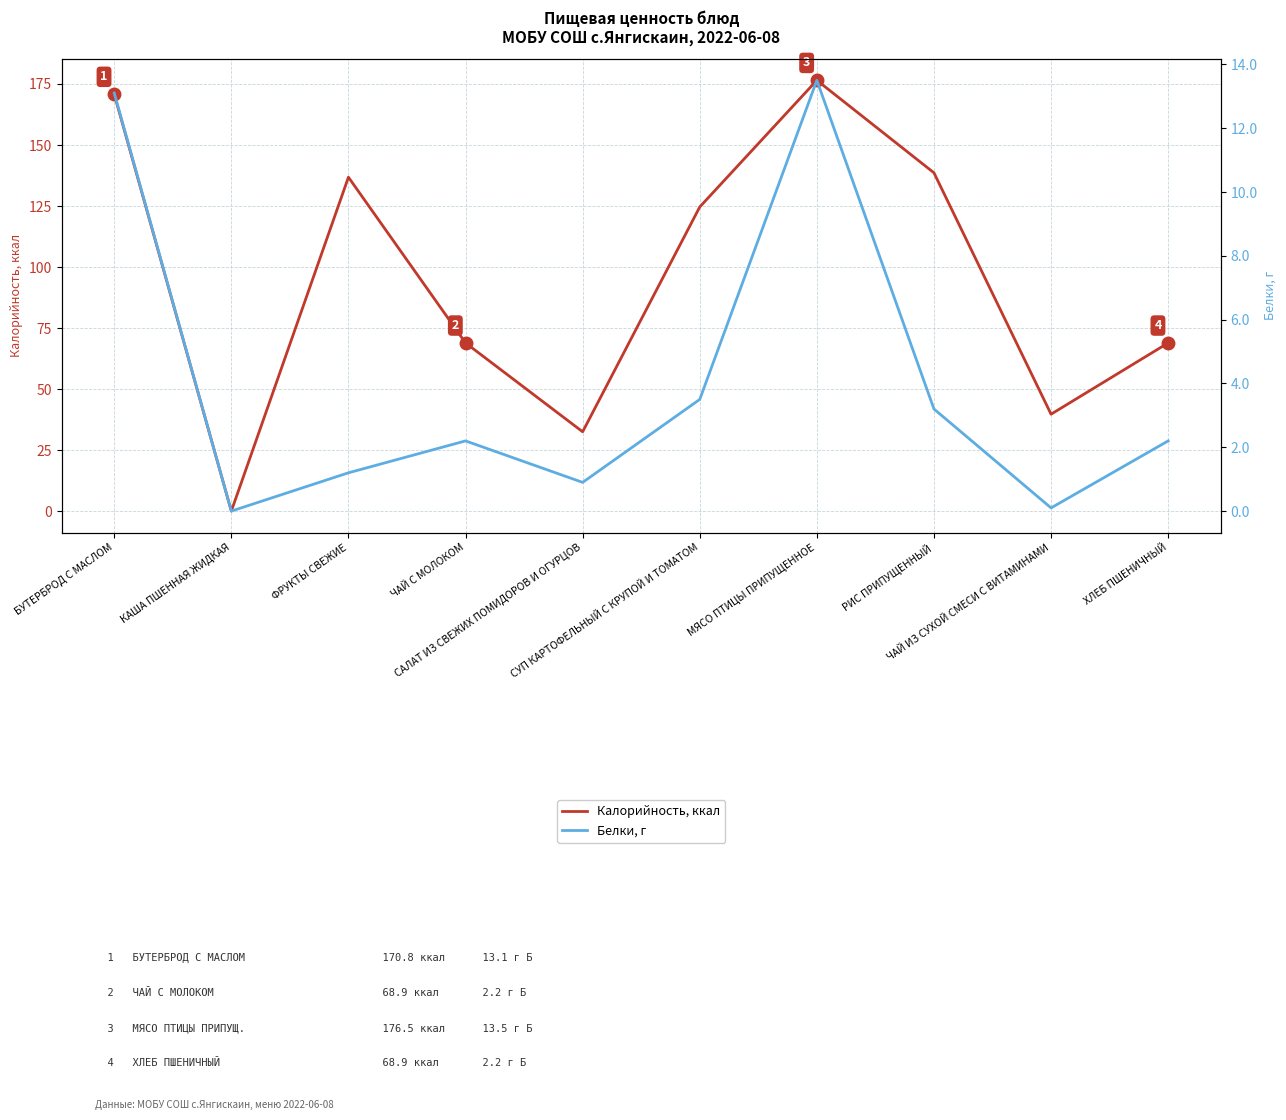

Reading left to right, list all the values displayed in this chart.

Калорийность, ккал: 170.8	0.0	136.8	68.9	32.5	124.6	176.5	138.6	39.7	68.9
Белки, г: 13.1	0.0	1.2	2.2	0.9	3.5	13.5	3.2	0.1	2.2